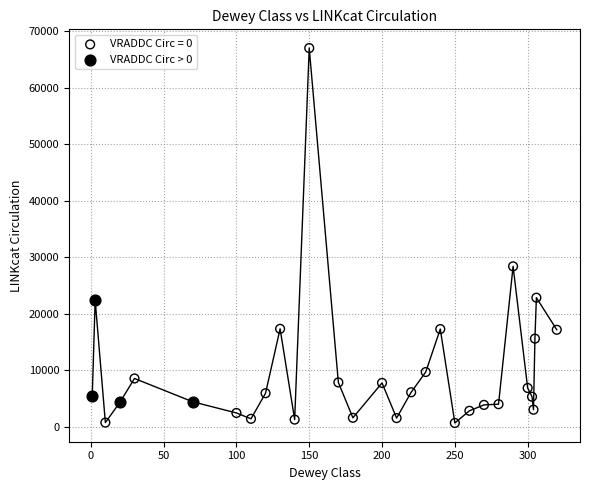

Which series contains the lowest Y value?

VRADDC Circ = 0